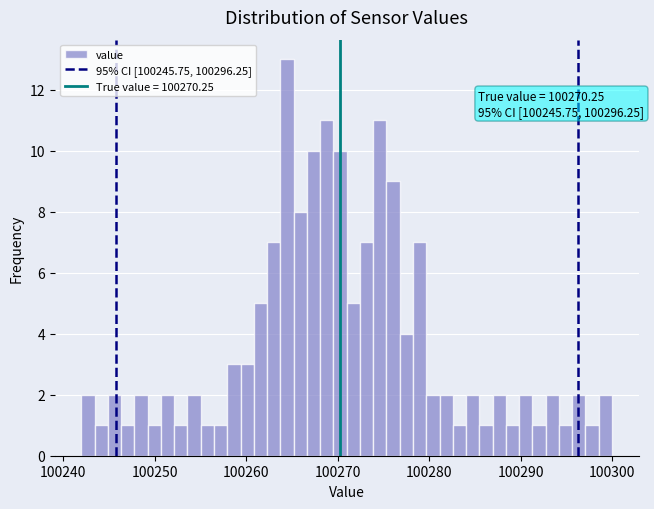

Around what value on the x-axis is the tallest bar? Give the approximate position of its centre, as read against the axis.

100264